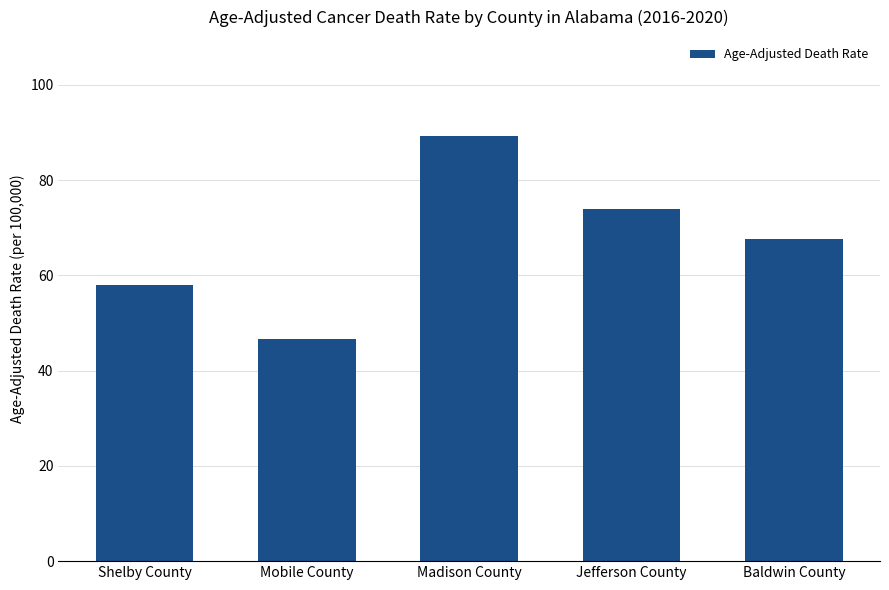

How many categories are shown in the chart?

5